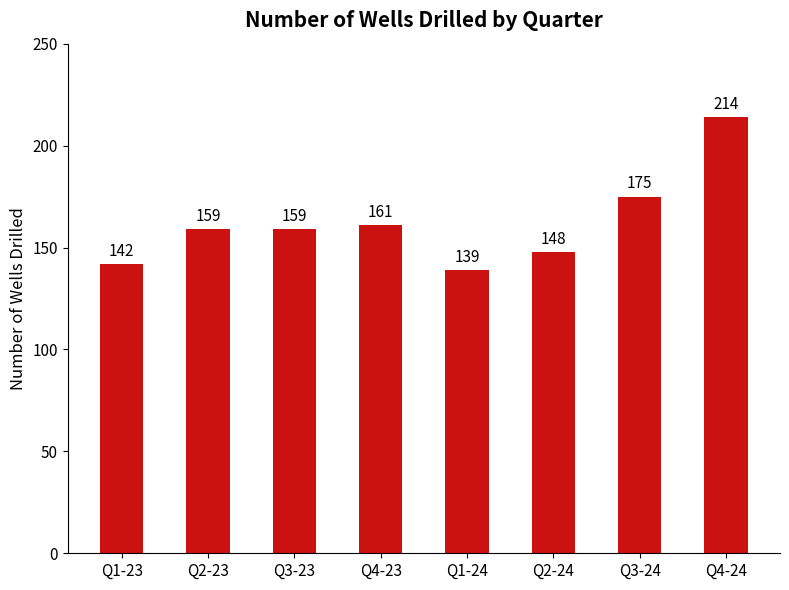

What is the approximate value at Q3-24?

175